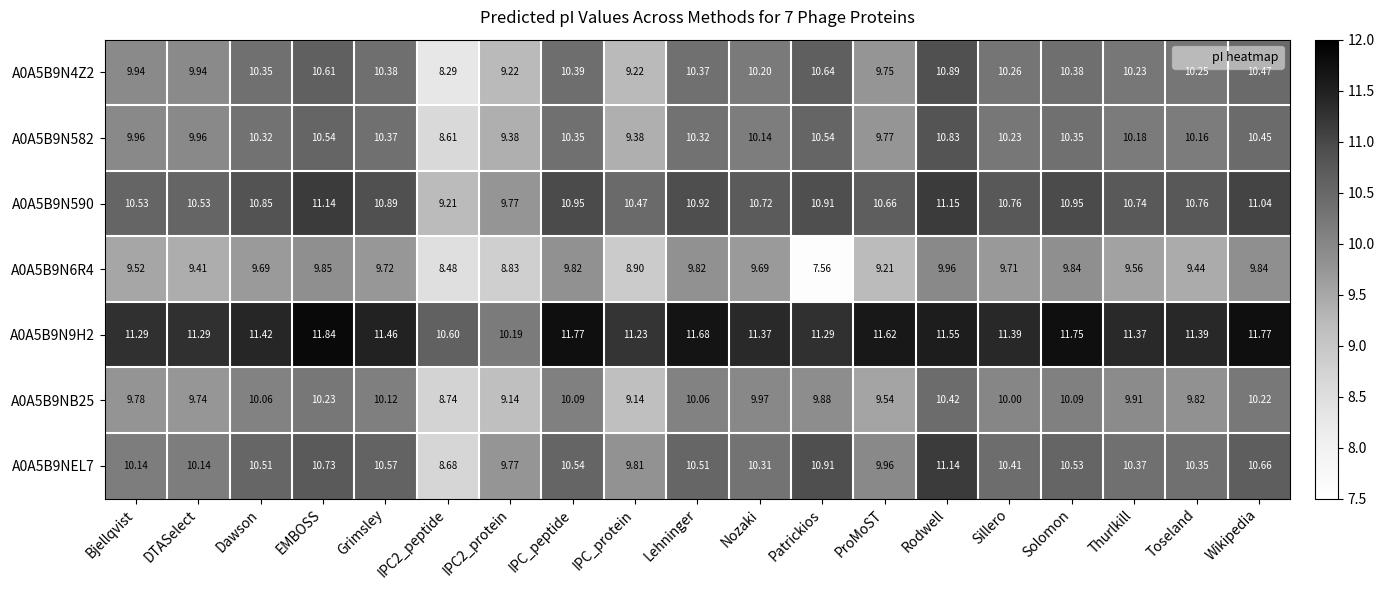

How many distinct data groups are displayed?

7